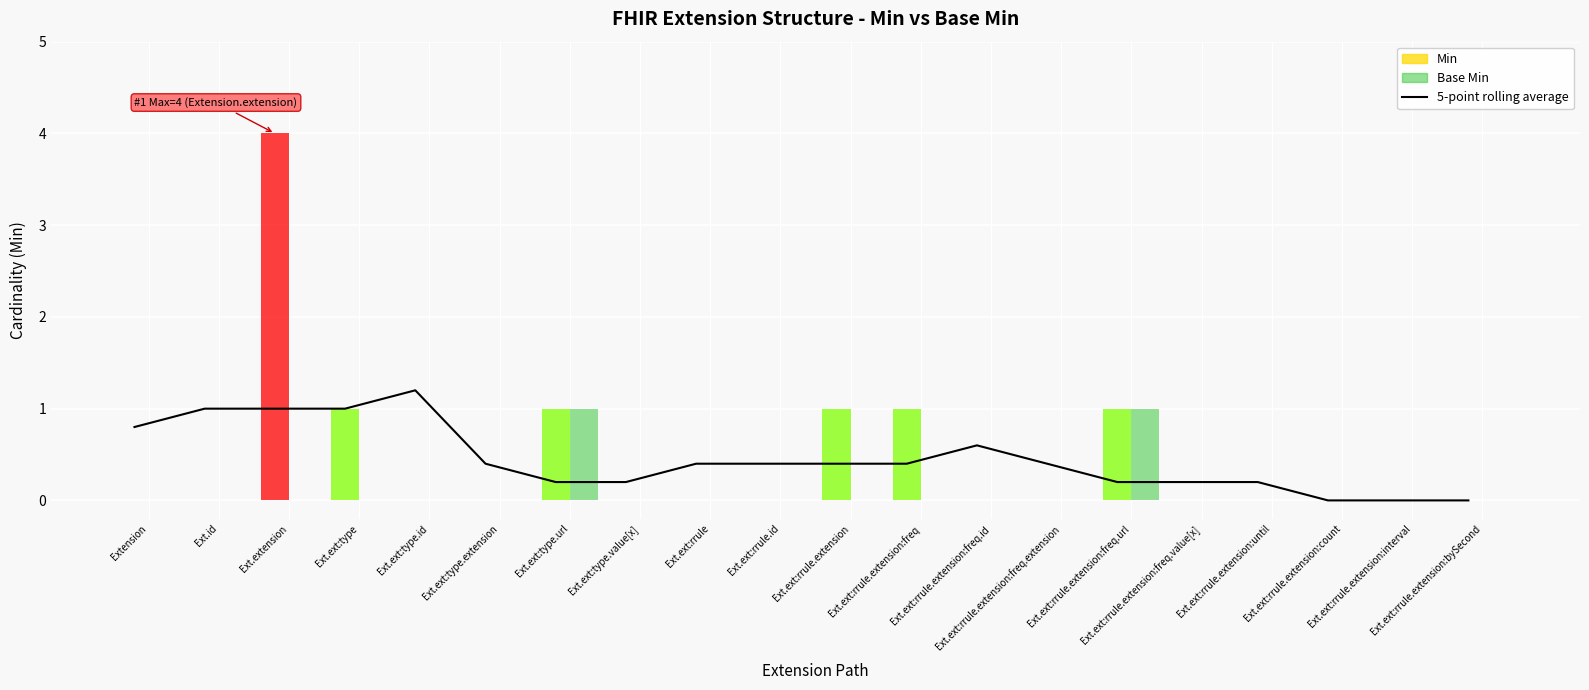

How many data points does each series have?

20